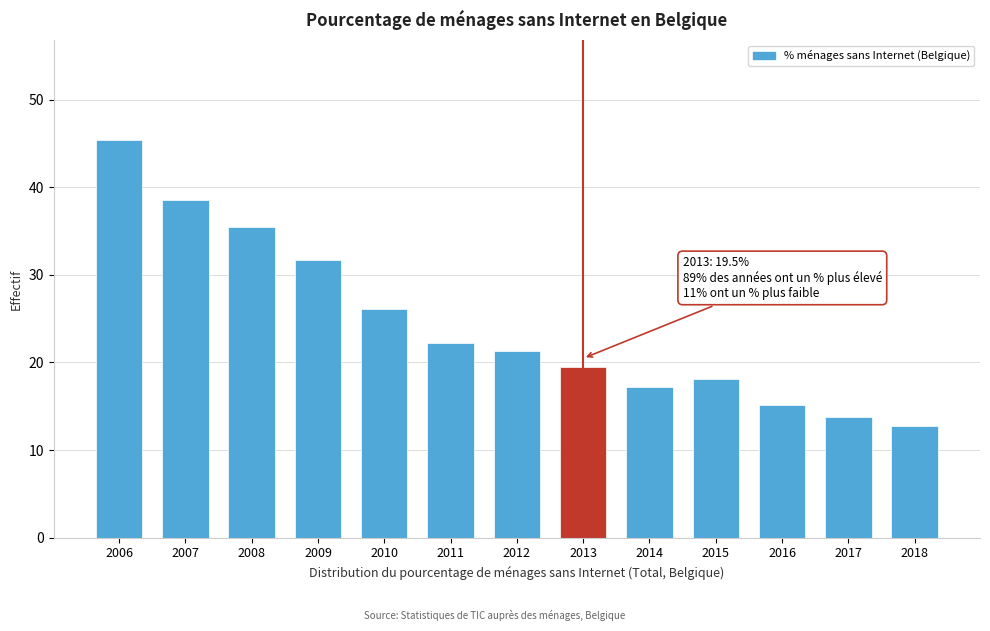

What is the value of the 11th bar from the left?

15.1